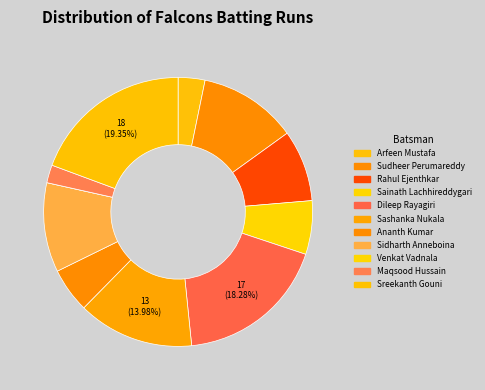

To the nearest percent, what portion does Sashanka Nukala represent?

14%